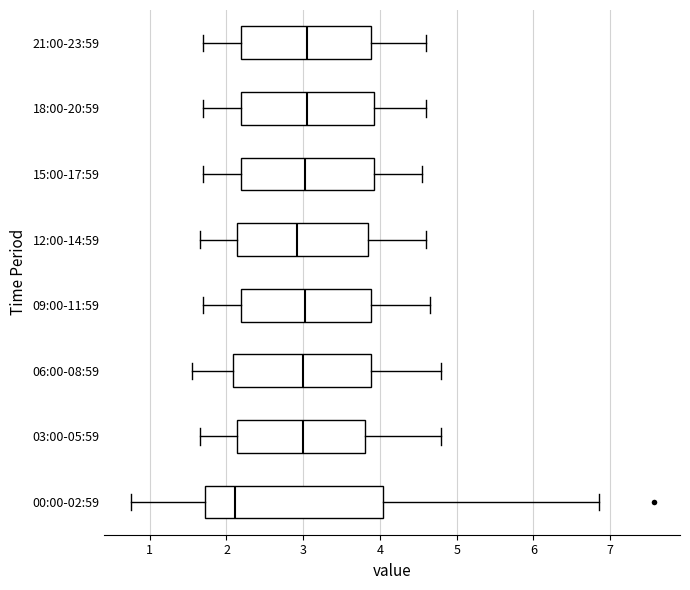

Which box has the furthest to the left median line?

00:00-02:59